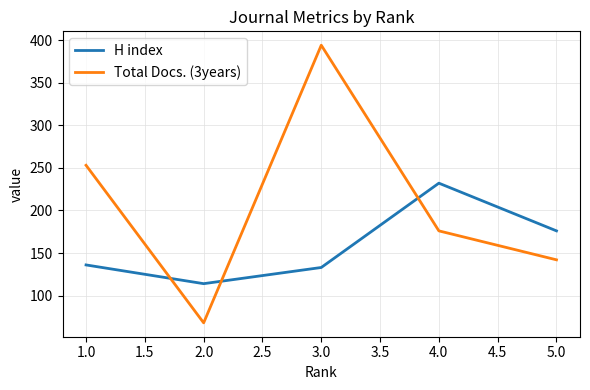

What is the difference between the highest and lowest values at 2.0?

46